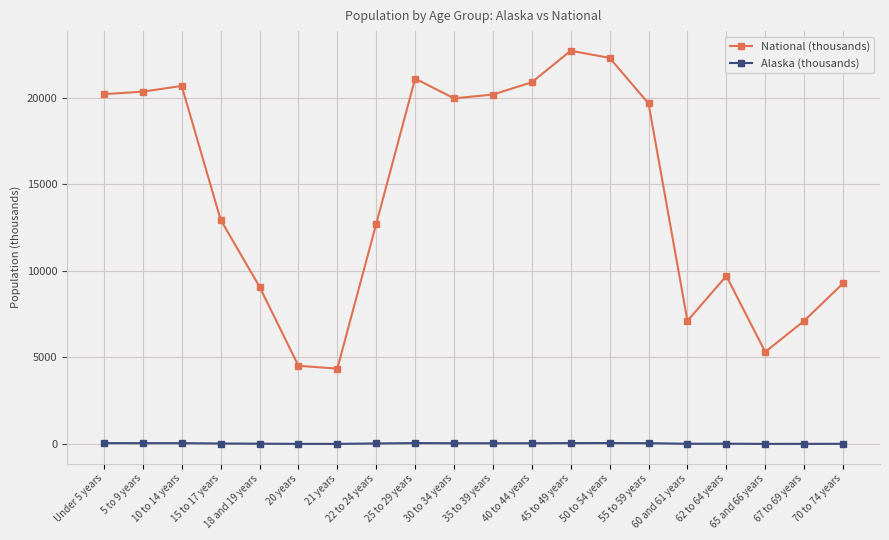

How many values in the National (thousands) series exceed 19664?

10